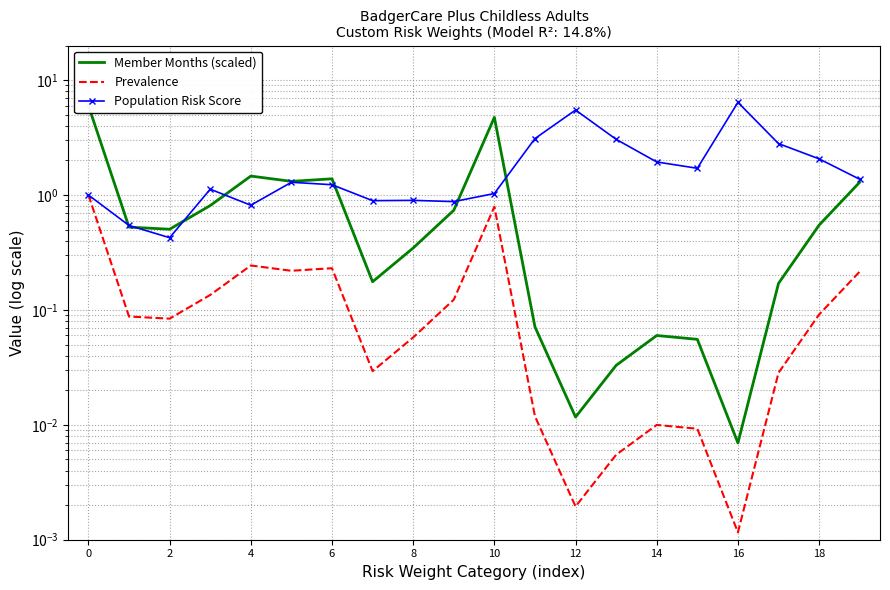

What is the average value of the Prevalence series?

0.2